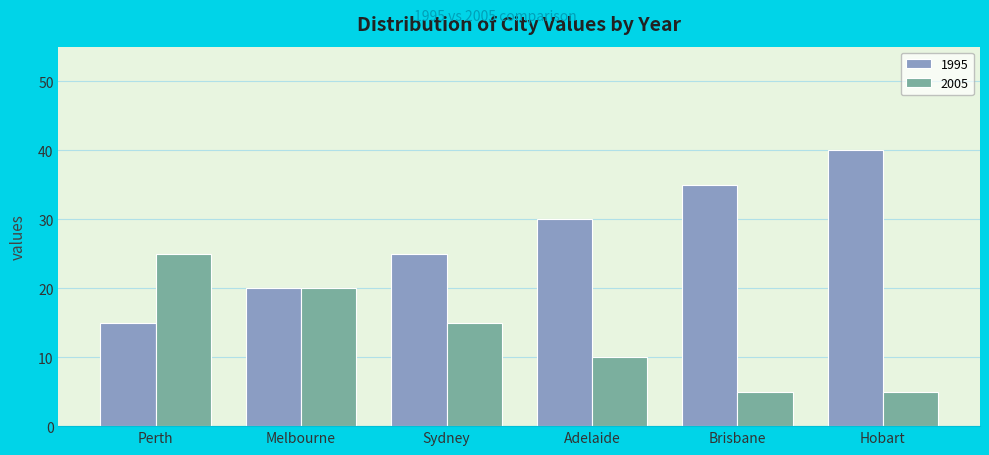

Reading left to right, extract all data points from this chart.

1995: 15	20	25	30	35	40
2005: 25	20	15	10	5	5